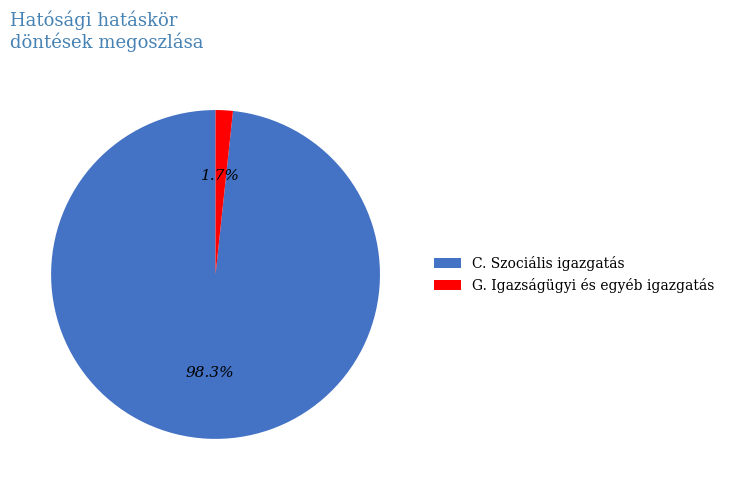

Rank the categories by value from lowest to highest.

G. Igazságügyi és egyéb igazgatás, C. Szociális igazgatás